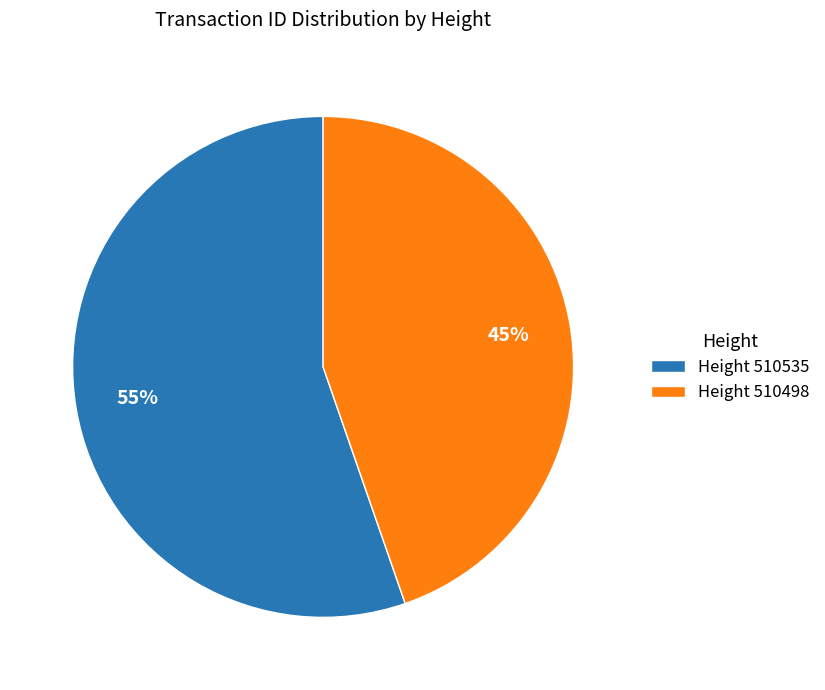

To the nearest percent, what portion does Height 510535 represent?

55%